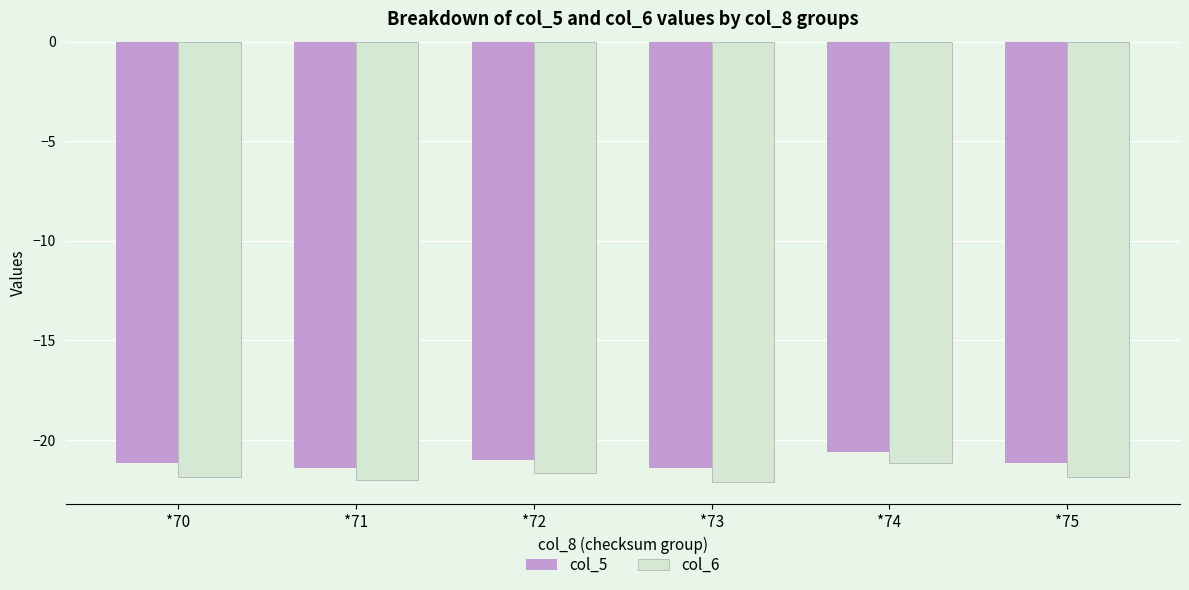

Is the value of col_6 at *71 greater than the value of col_5 at *72?

No